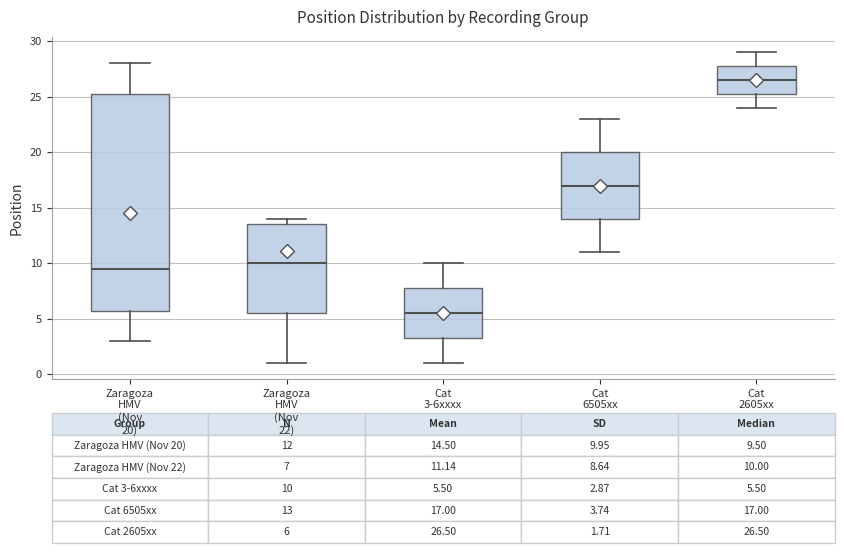

Which box is the tallest, from its lower edge to its upper edge?

Zaragoza HMV (Nov 20)